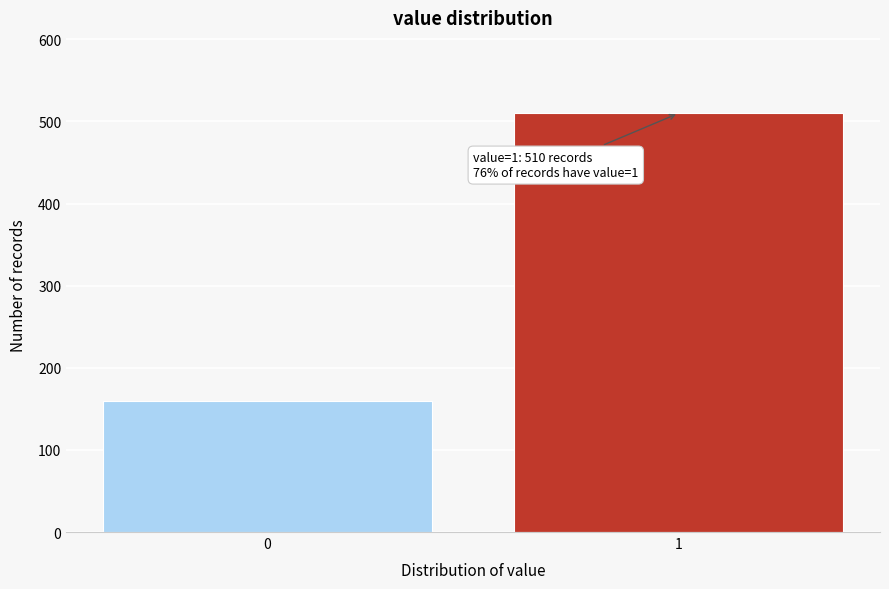

Reading left to right, extract all data points from this chart.

0=159	1=510